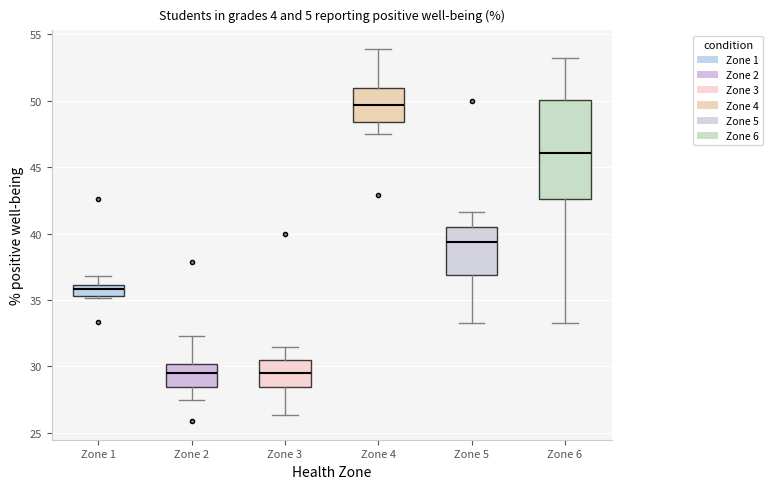

Reading left to right, read every box against the y-axis: the position of its median line, the range the box covers, and the ends of its whiskers. The values are not printed on the chart, so give them approximately, as read against the axis.

Zone 1: median 36.0 (inside the box), box 35.5 to 36.0, whiskers 35.0 to 37.0
Zone 2: median 29.5, box 28.5 to 30.0, whiskers 27.5 to 32.5
Zone 3: median 29.5, box 28.5 to 30.5, whiskers 26.5 to 31.5
Zone 4: median 49.5, box 48.5 to 51.0, whiskers 47.5 to 54.0
Zone 5: median 39.5, box 37.0 to 40.5, whiskers 33.5 to 41.5
Zone 6: median 46.0, box 42.5 to 50.0, whiskers 33.5 to 53.0